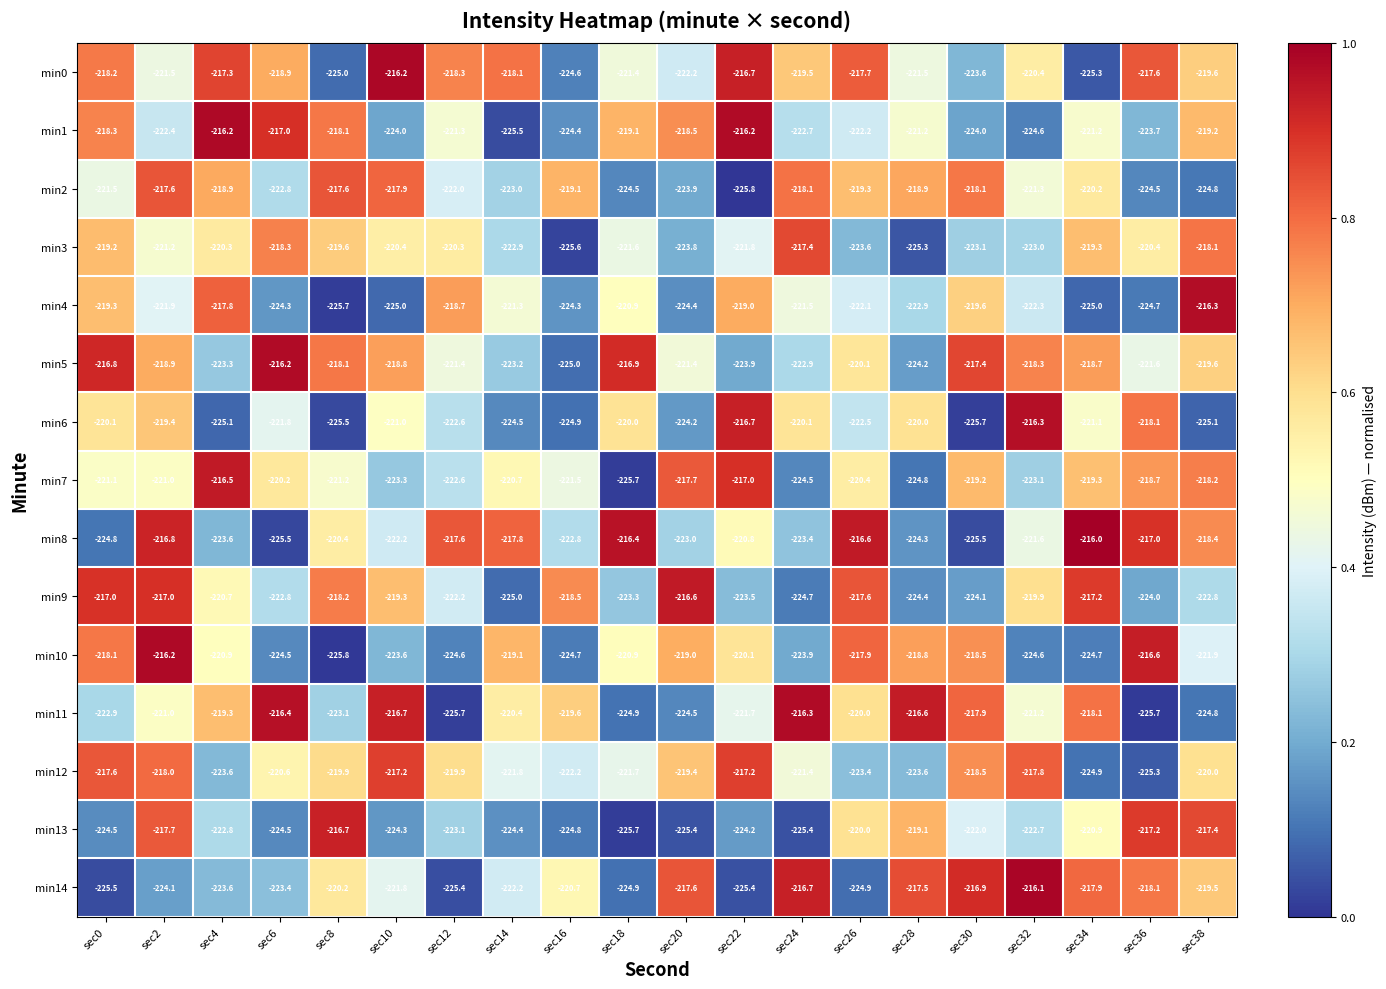

At which label is min1 closest to -220?

sec38